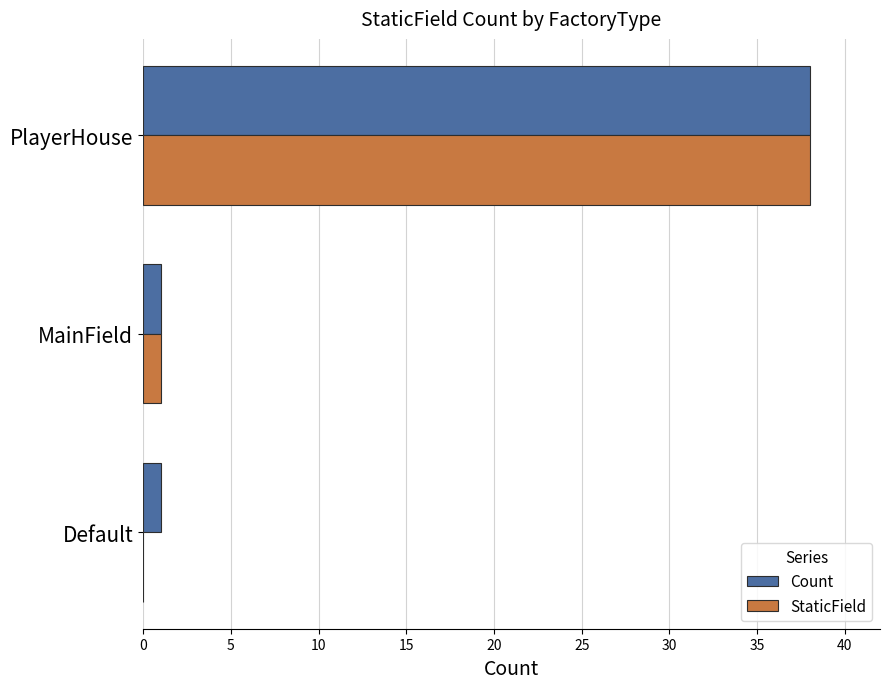

Which category has the highest value across all series?

PlayerHouse